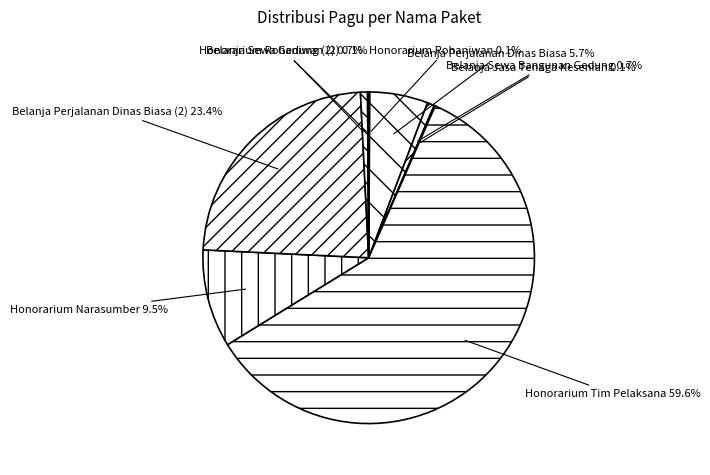

Does Belanja Sewa Bangunan Gedung represent more than half of the total?

No